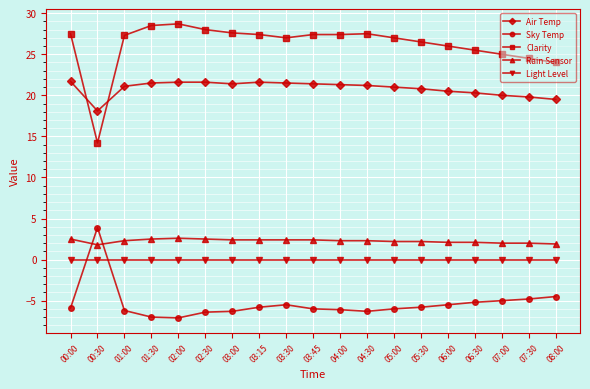

What is the label of the 15th point from the left?

06:00